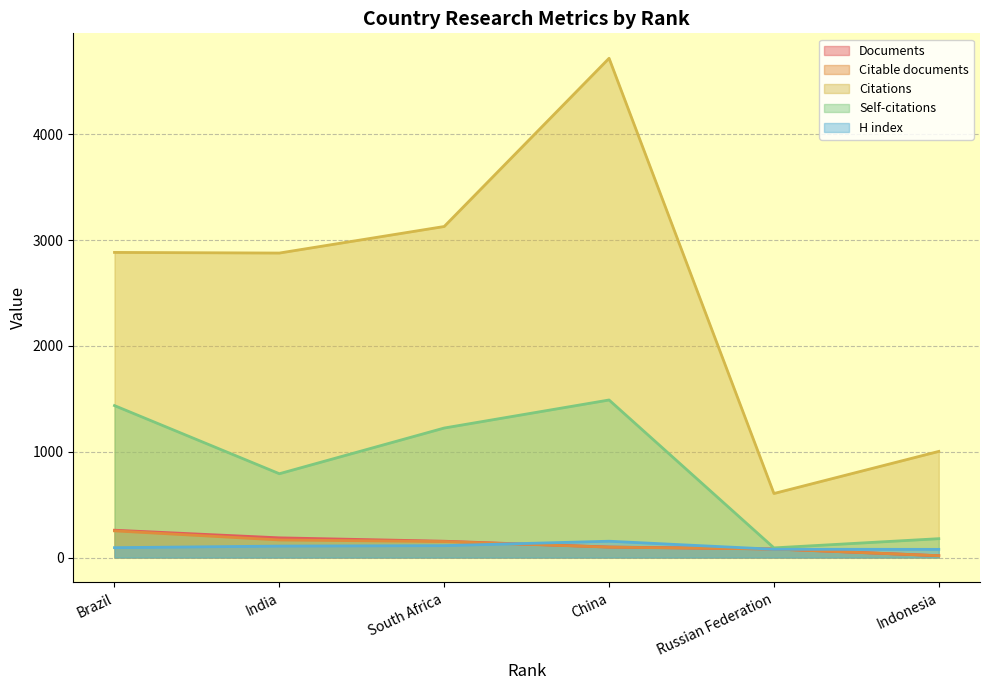

At which category is the sum across all series the highest?

China